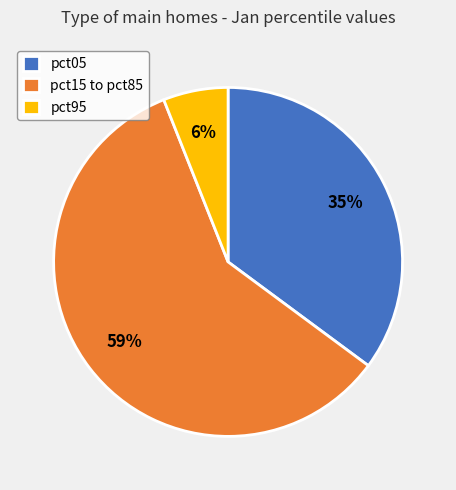

True or false: pct05 accounts for 35% of the total.

True